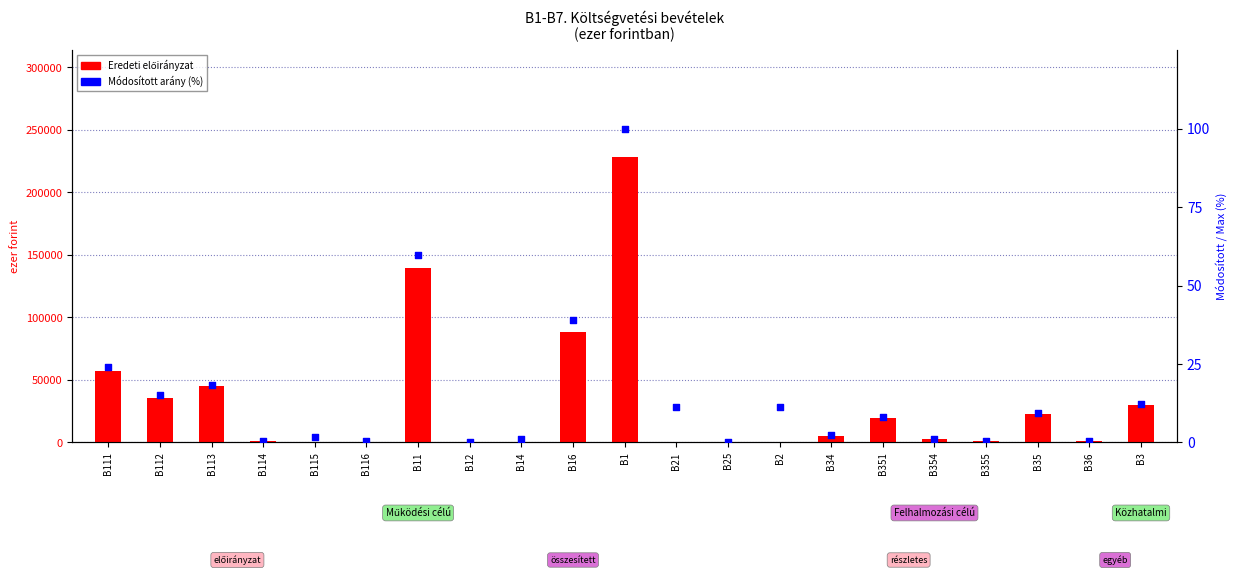

Is the value of Módosított % arány at B354 greater than the value of Eredeti előirányzat at B36?

No